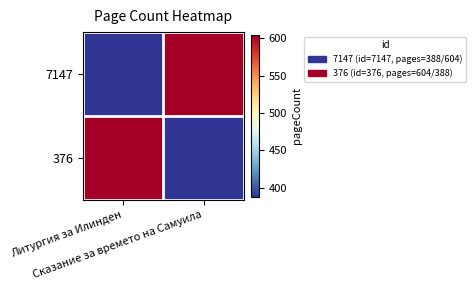

Reading left to right, list all the values displayed in this chart.

7147: Литургия за Илинден=388	Сказание за времето на Самуила=604
376: Литургия за Илинден=604	Сказание за времето на Самуила=388